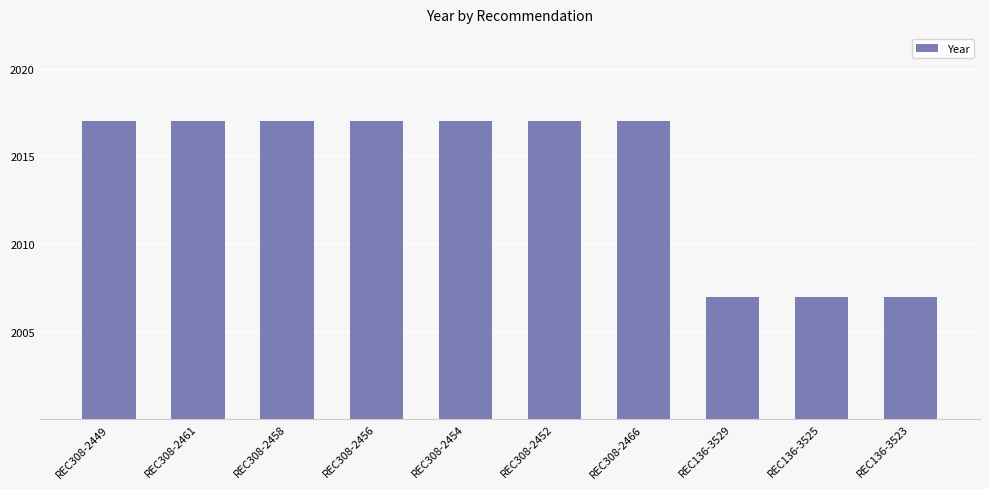

What is the change in value from REC308-2449 to REC136-3525?

-10